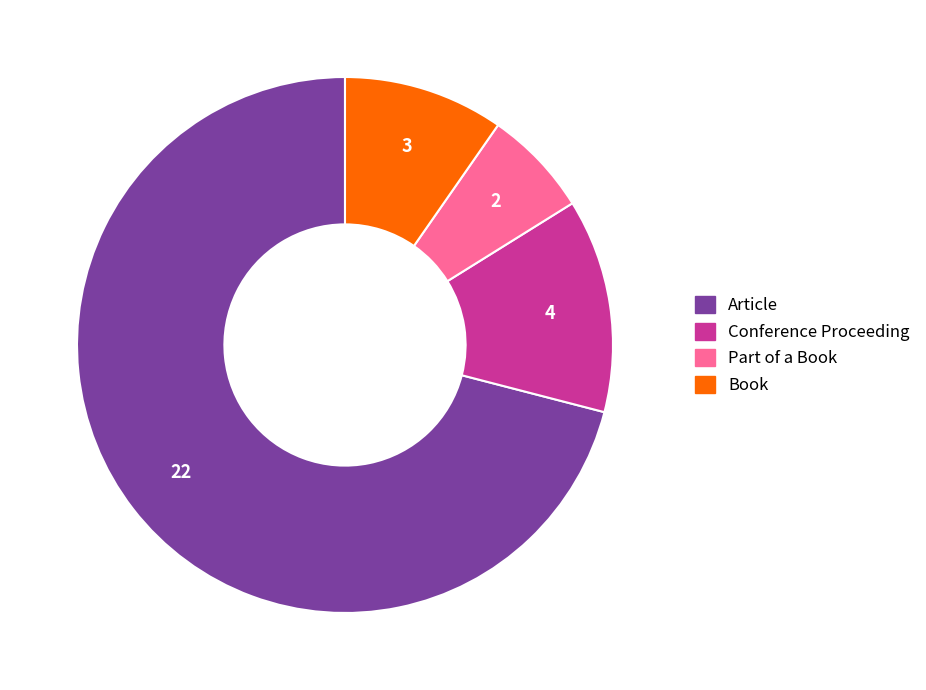

How many slices are in this pie chart?

4